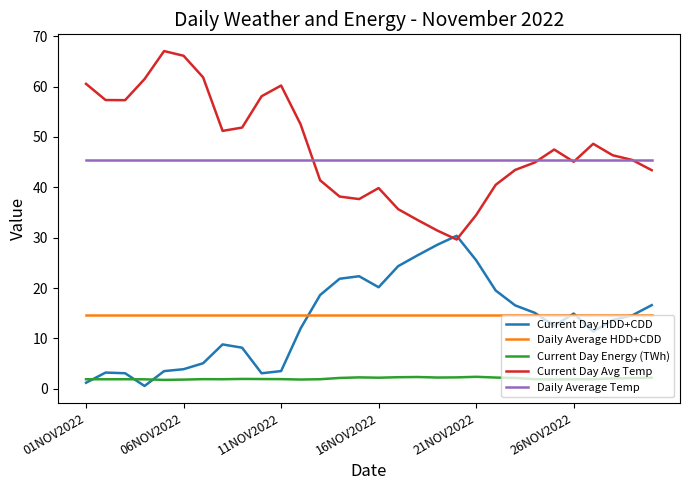

How many interior local valleys does the Current Day Avg Temp series have?

5